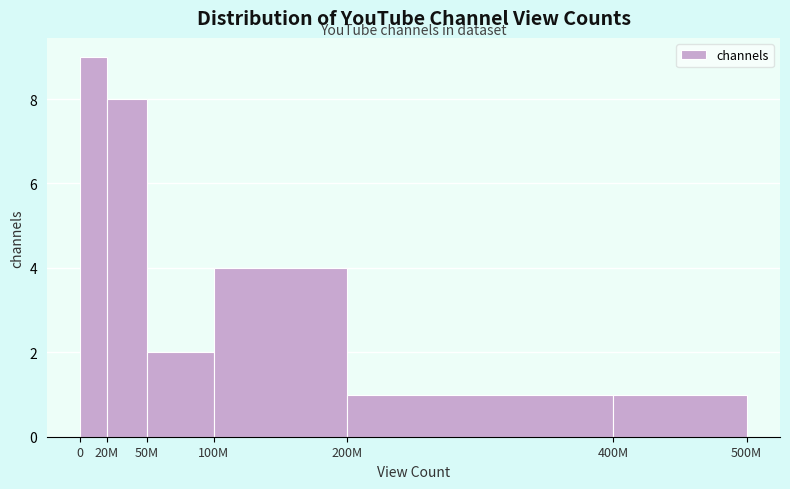

Reading right to left, what are all the values shown in this chart?

400M=1	200M=1	100M=4	50M=2	20M=8	0=9